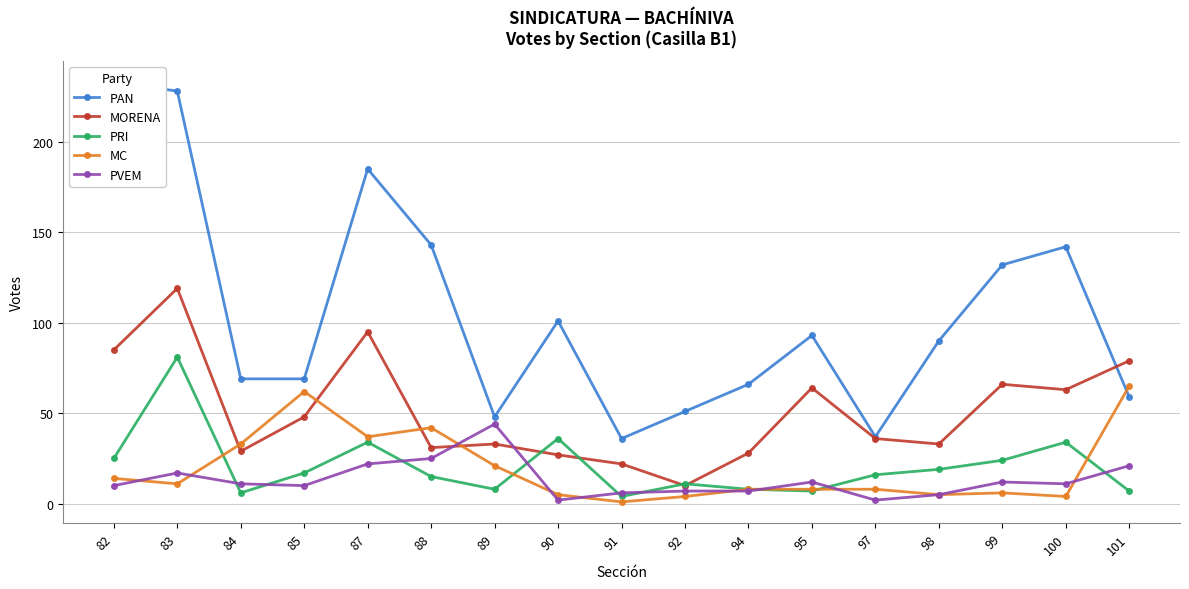

In MC, how many points are higher than both neighbors (excluding endpoints)?

3